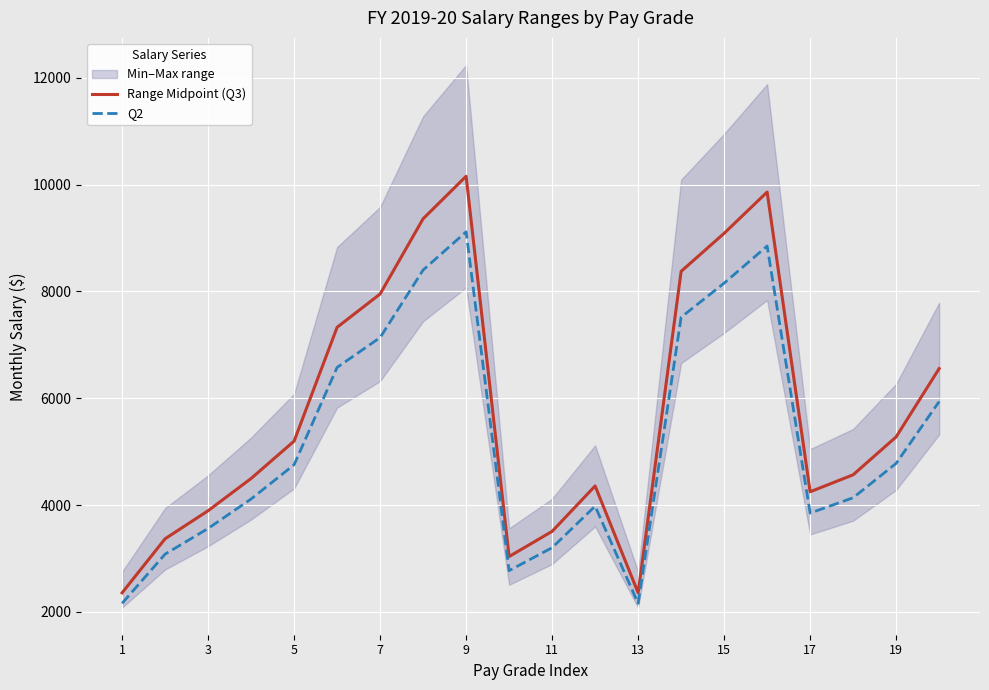

The value of Q2 at 9 is 9117. True or false?

True